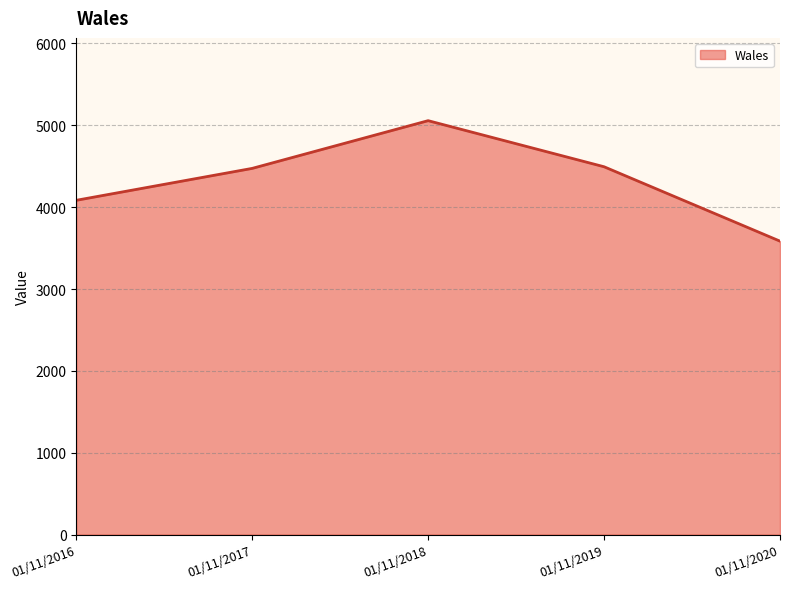

What is the ratio of the value at 01/11/2019 to the value at 01/11/2020?

1.3